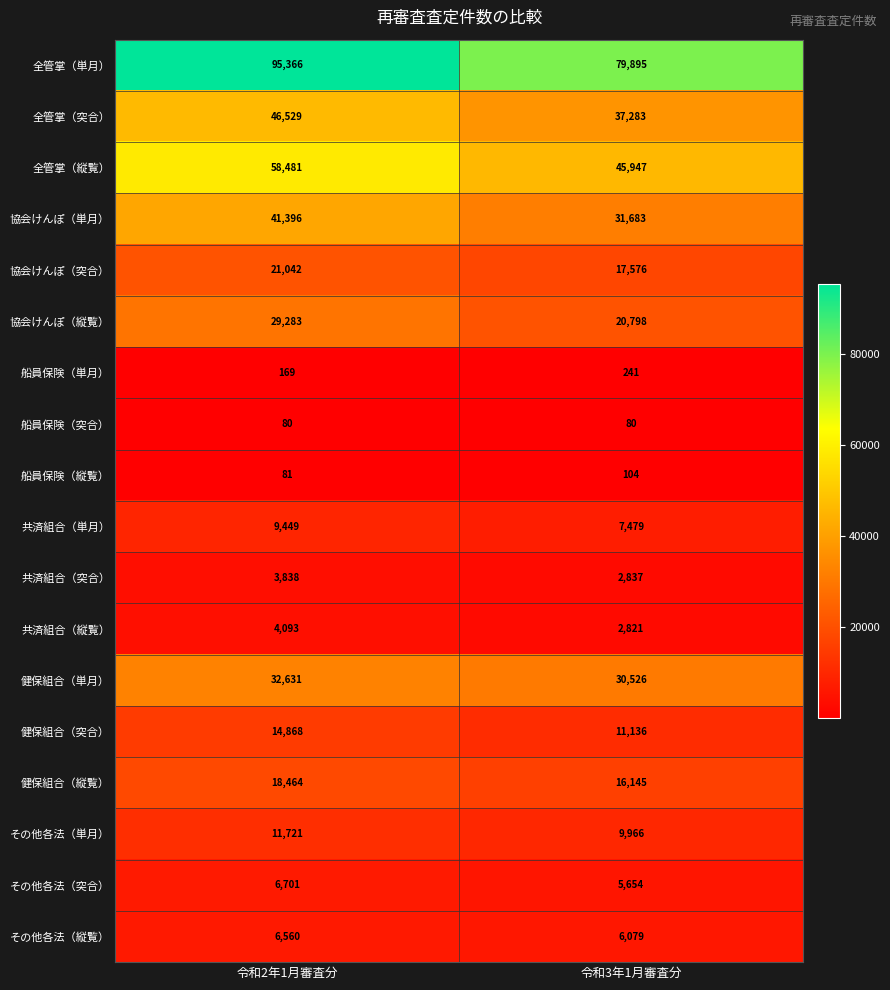

What is the highest value of the 協会けんぽ（縦覧） series?

29283